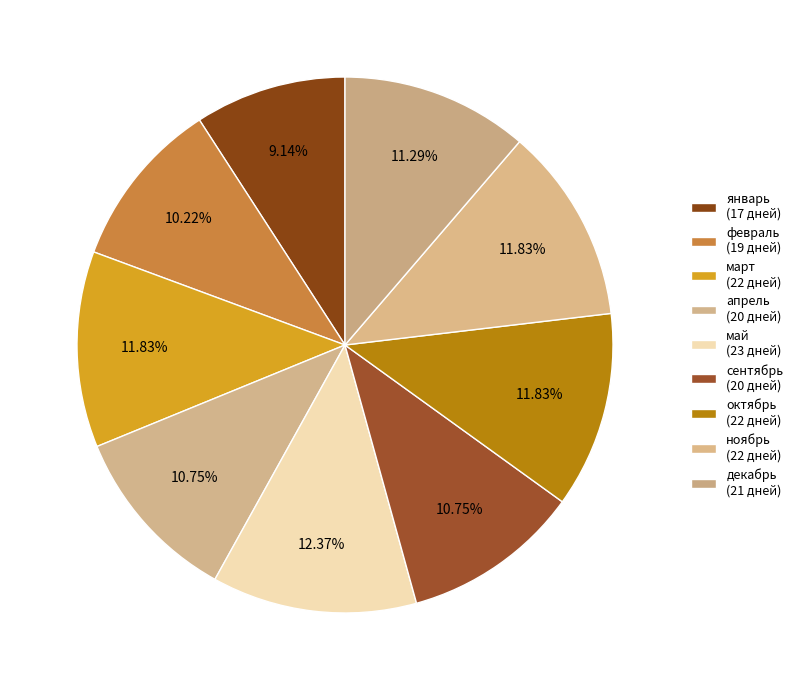

How many slices are in this pie chart?

9